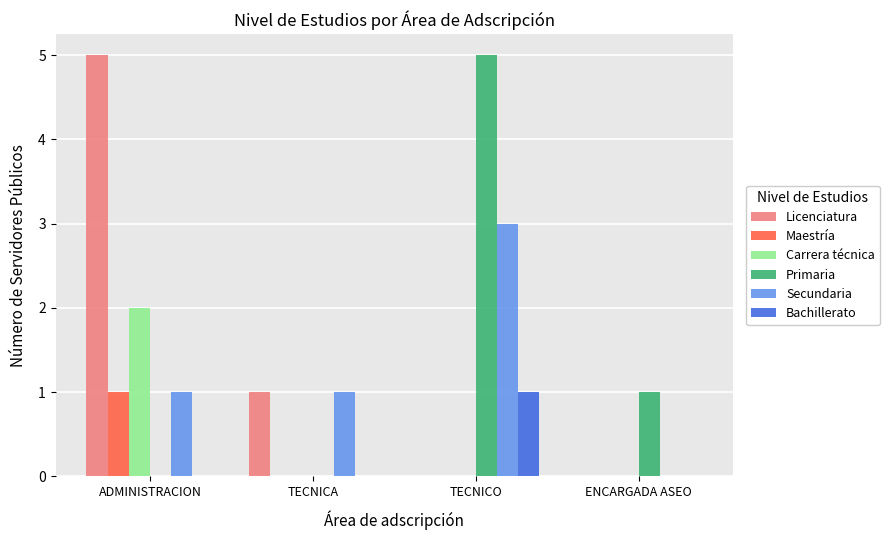

Is it true that Bachillerato equals 1 at TECNICO?

True